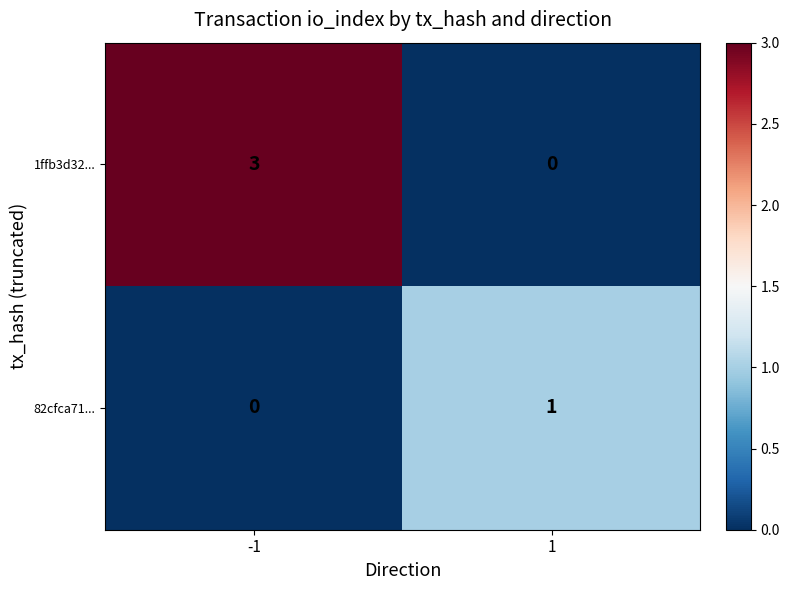

The value of 82cfca71... at -1 is 0. True or false?

True